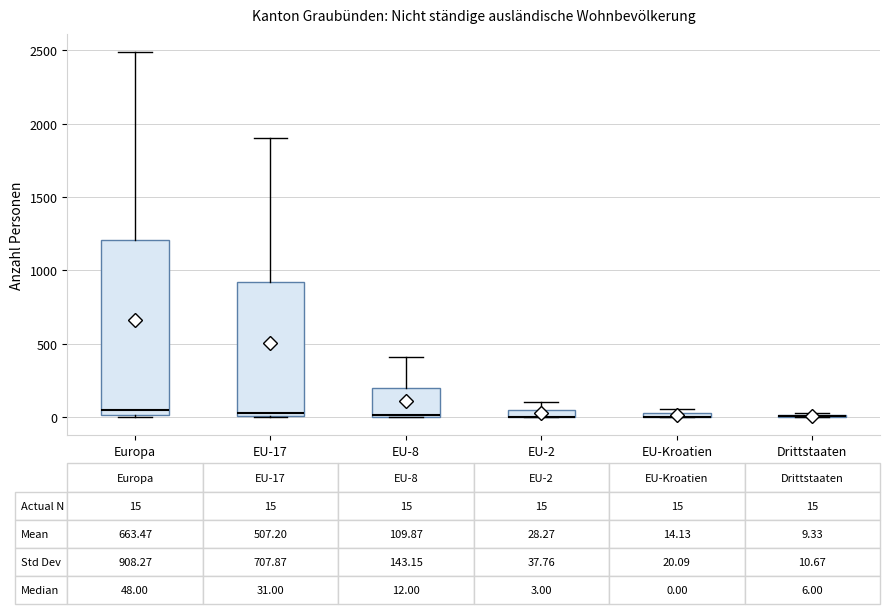

Which box is the tallest, from its lower edge to its upper edge?

Europa